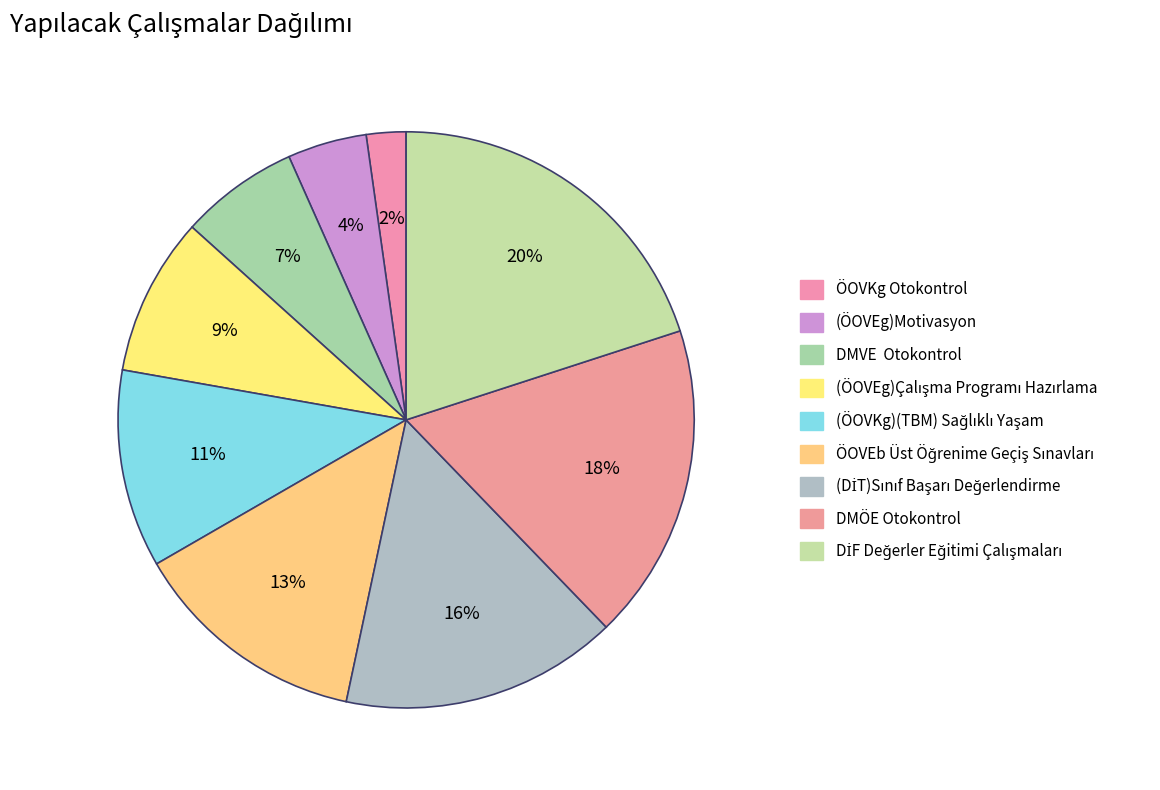

Which has a higher value, (ÖOVEg)Motivasyon or DMÖE Otokontrol?

DMÖE Otokontrol